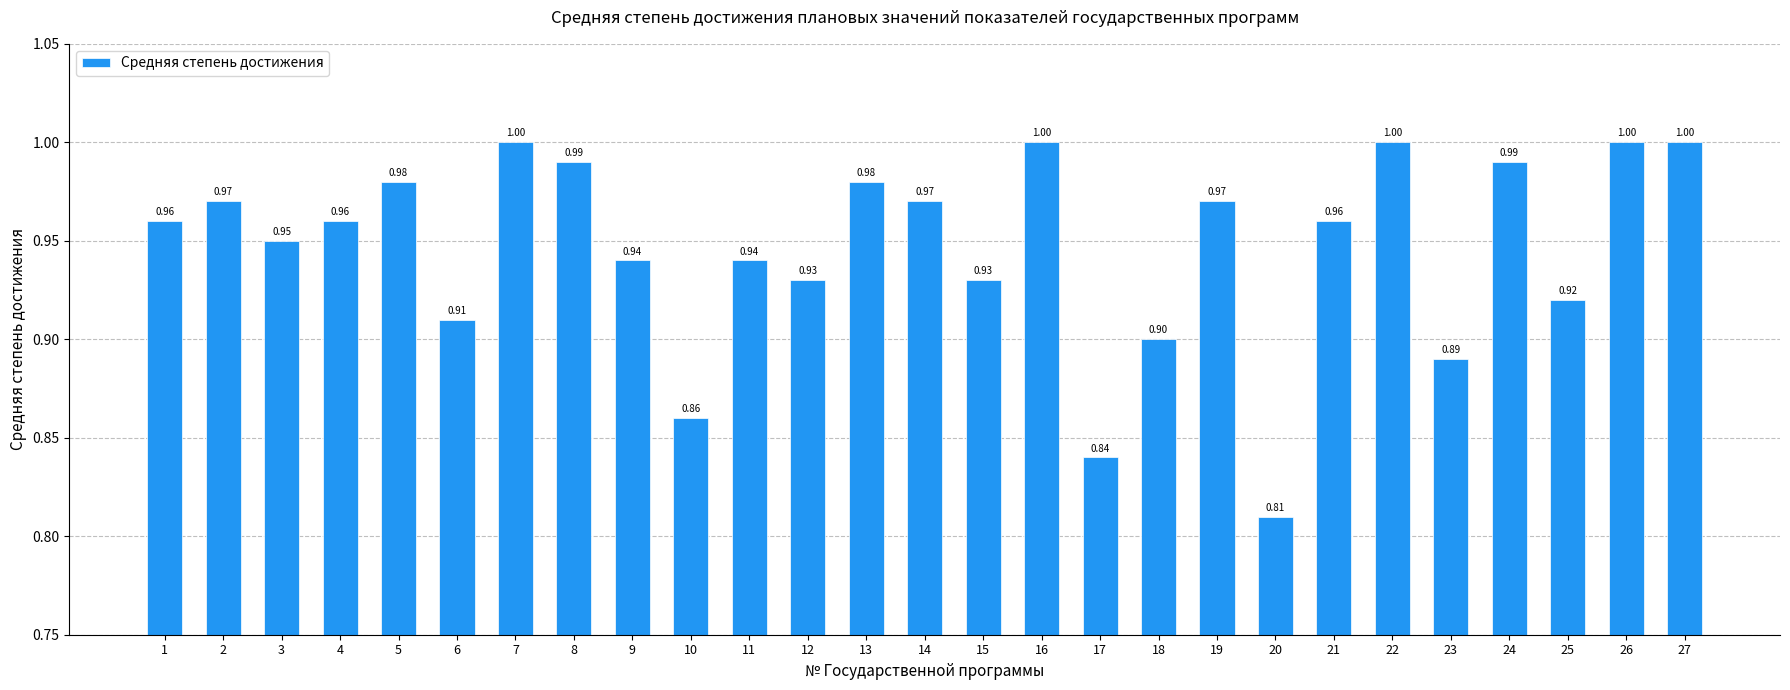

How many bars are there in total?

27